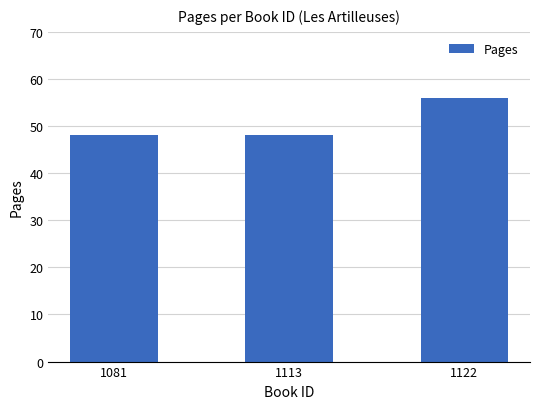

What is the value of the 1st bar from the left?

48